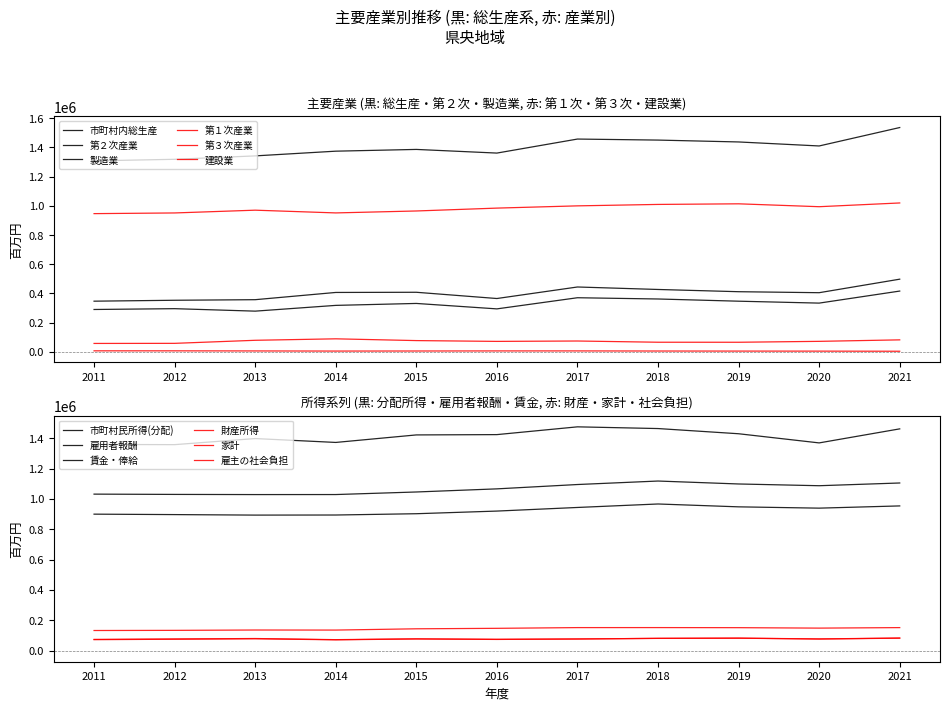

What is the value of the 建設業 point at the 4th from the left?

88606